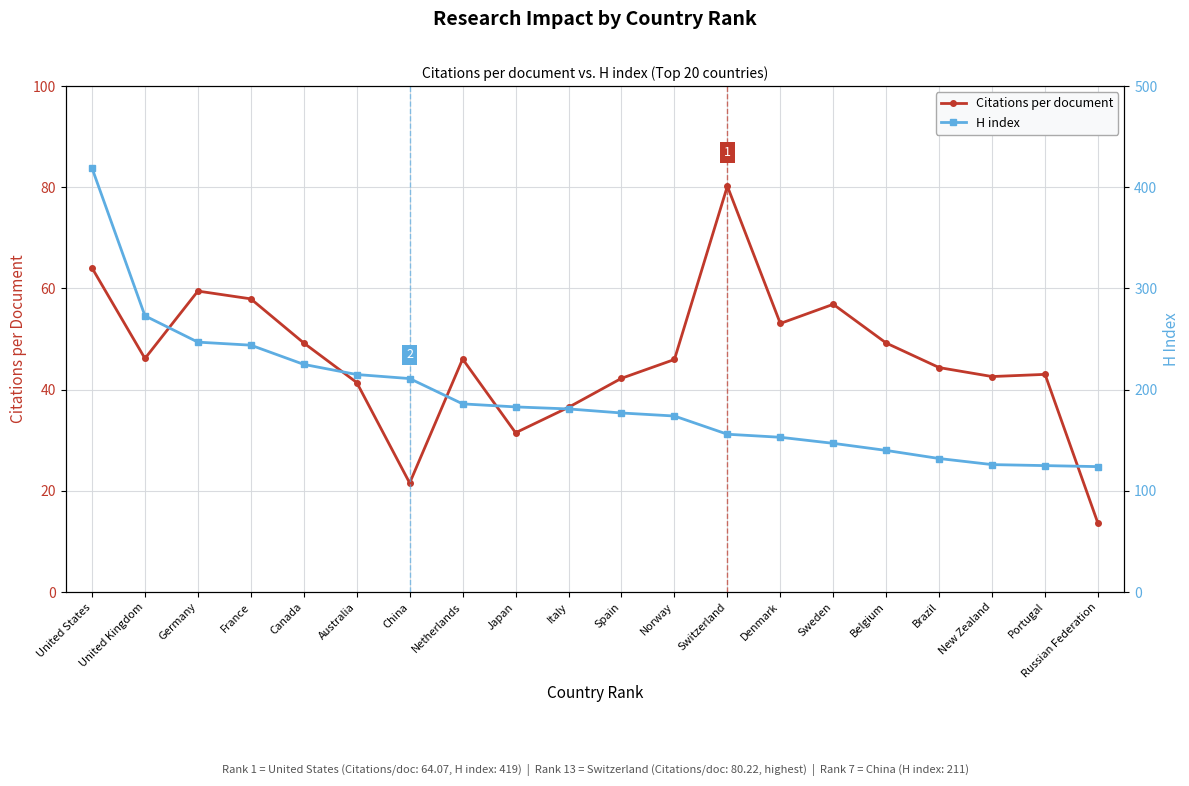

List the series in order of their peak value, lowest first.

Citations per document, H index